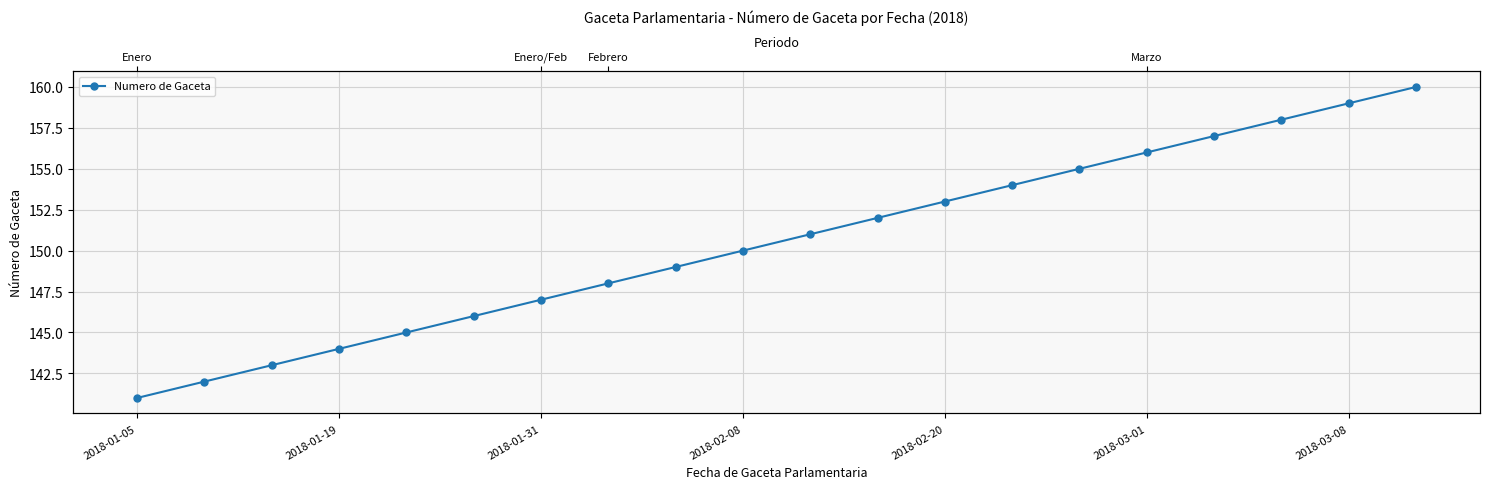

True or false: the data shows 53 at 2018-02-08.

False